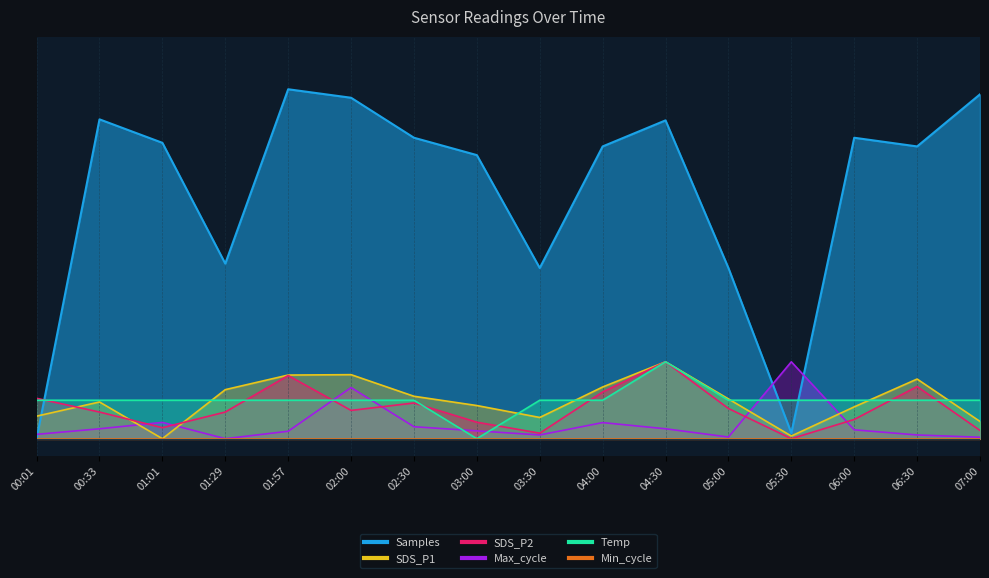

What is the highest value of the SDS_P1 series?

0.2